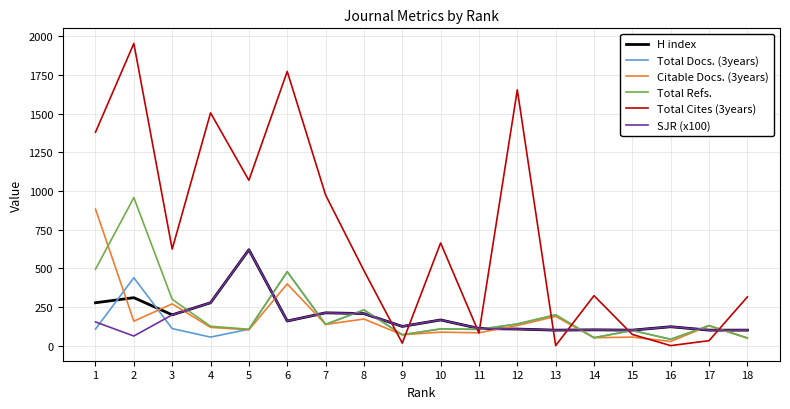

Does the chart display data point markers on the line(s)?

No